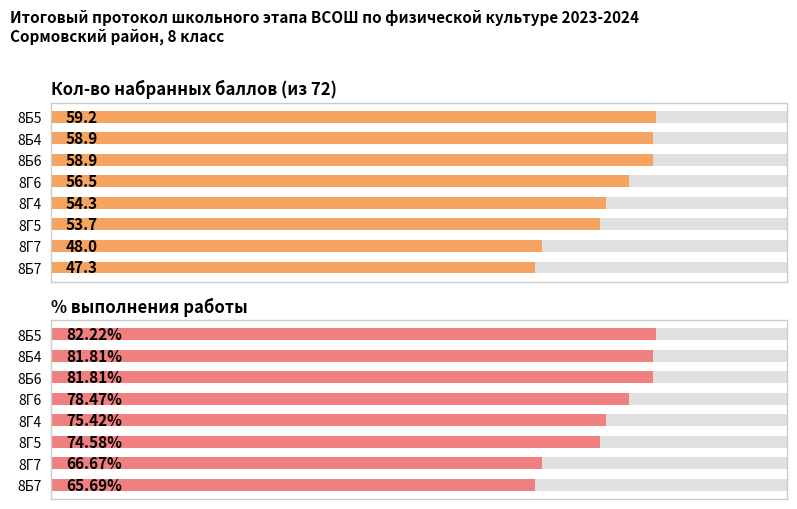

Rank the series by their maximum value, from highest to lowest.

% выполнения работы, Кол-во набранных баллов (из 72)